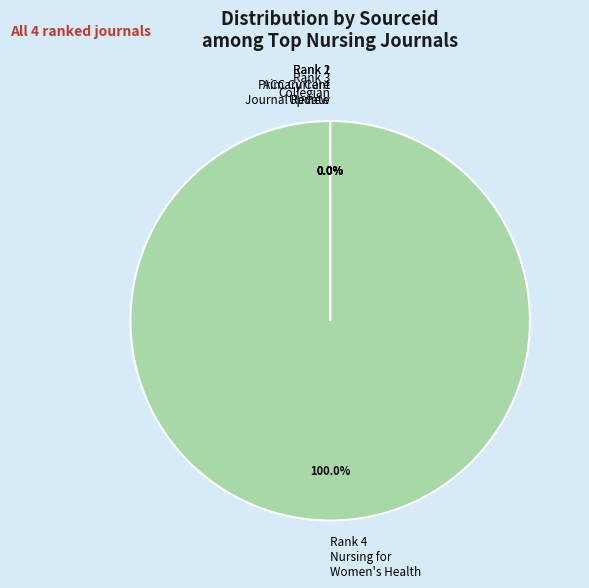

To the nearest percent, what is the difference between the largest and smallest slice percentages?

100%